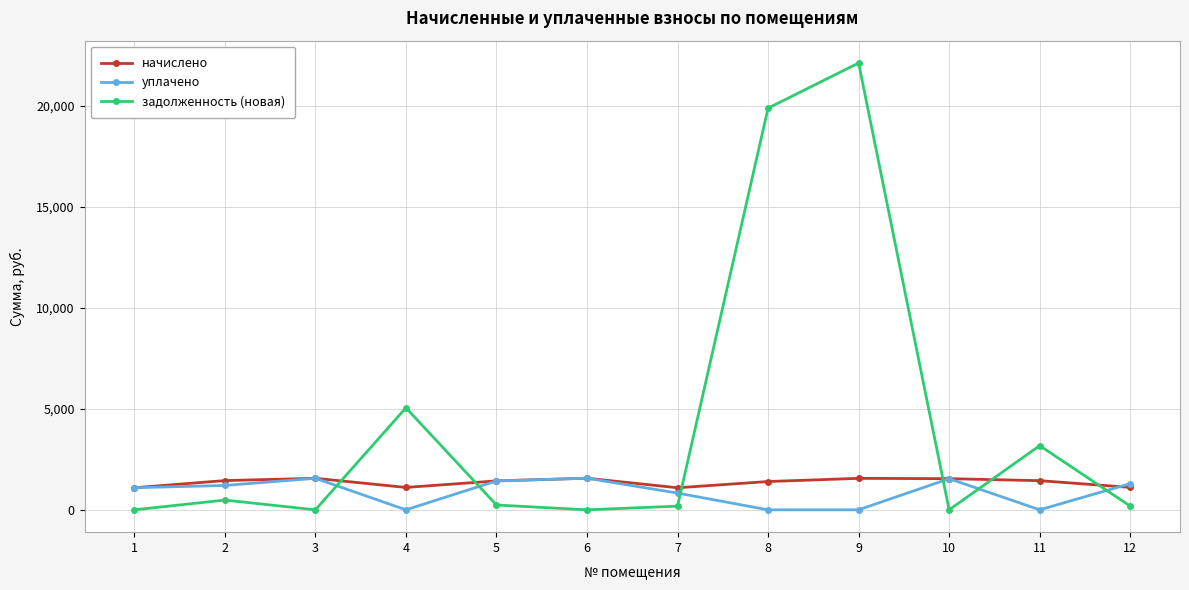

Between 2 and 9, which series saw the biggest shift?

задолженность (новая)